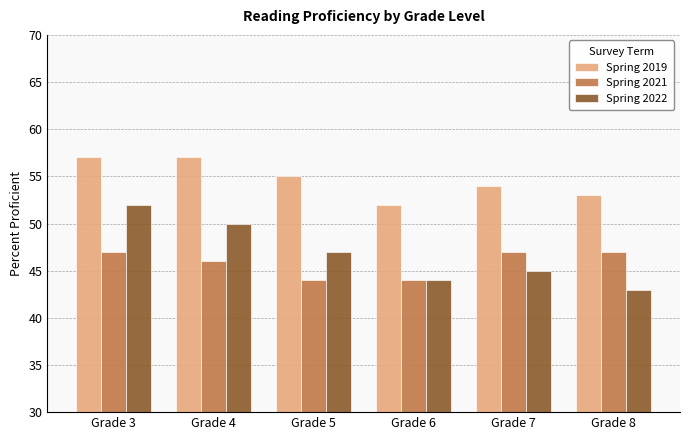

What value does the Spring 2019 series have at Grade 7?

54